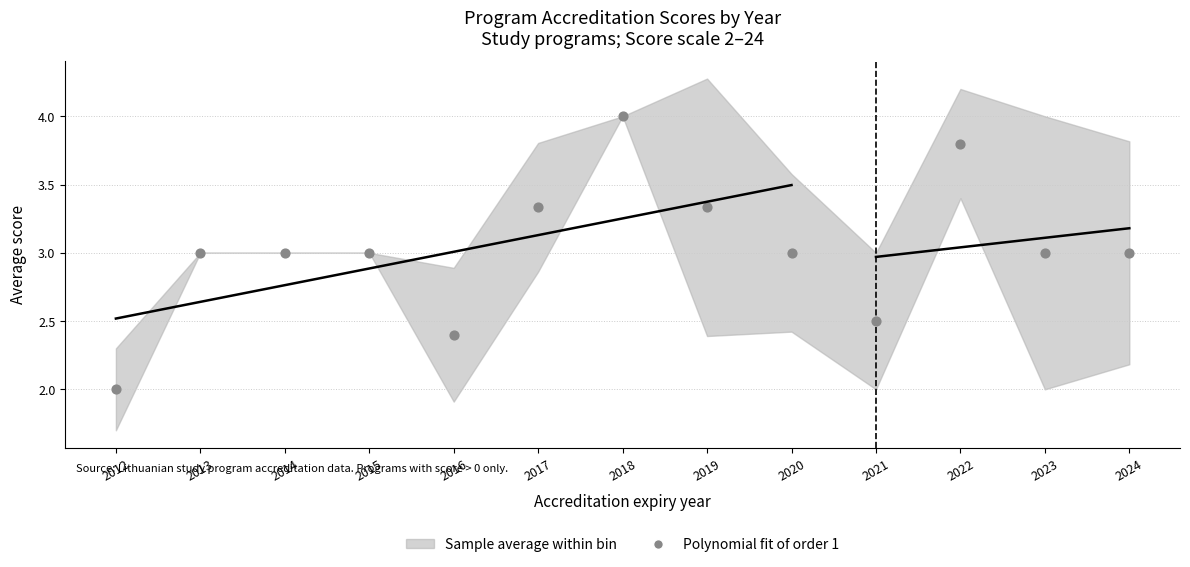

What is the range of Y values (max minus min)?

2.0